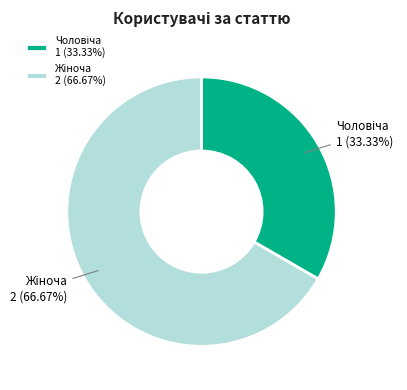

Is there any slice that represents more than half of the pie?

Yes